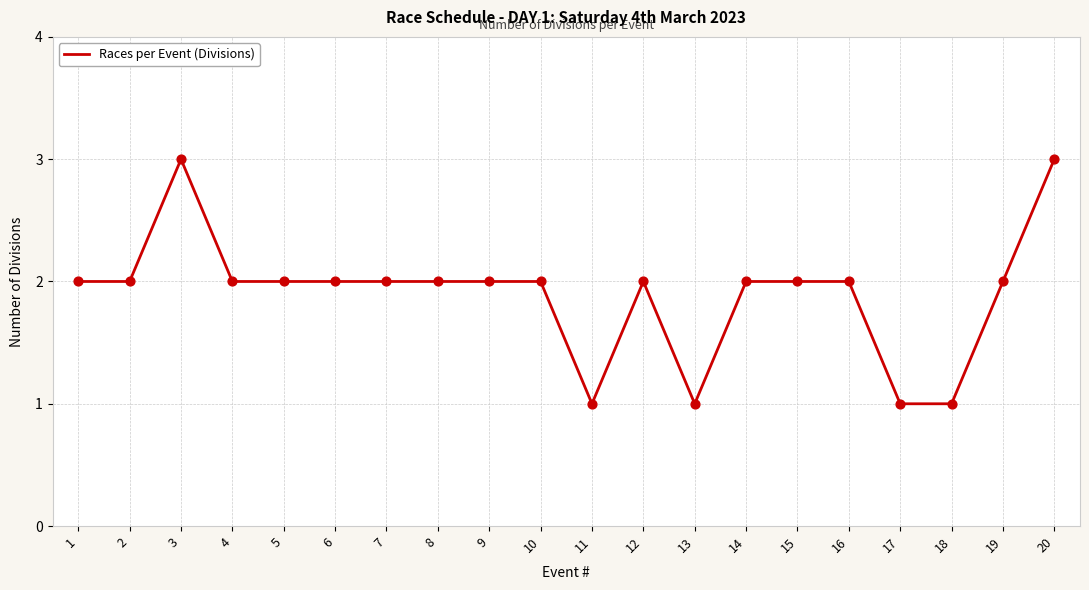

What is the ratio of the value at 20 to the value at 2?

1.5